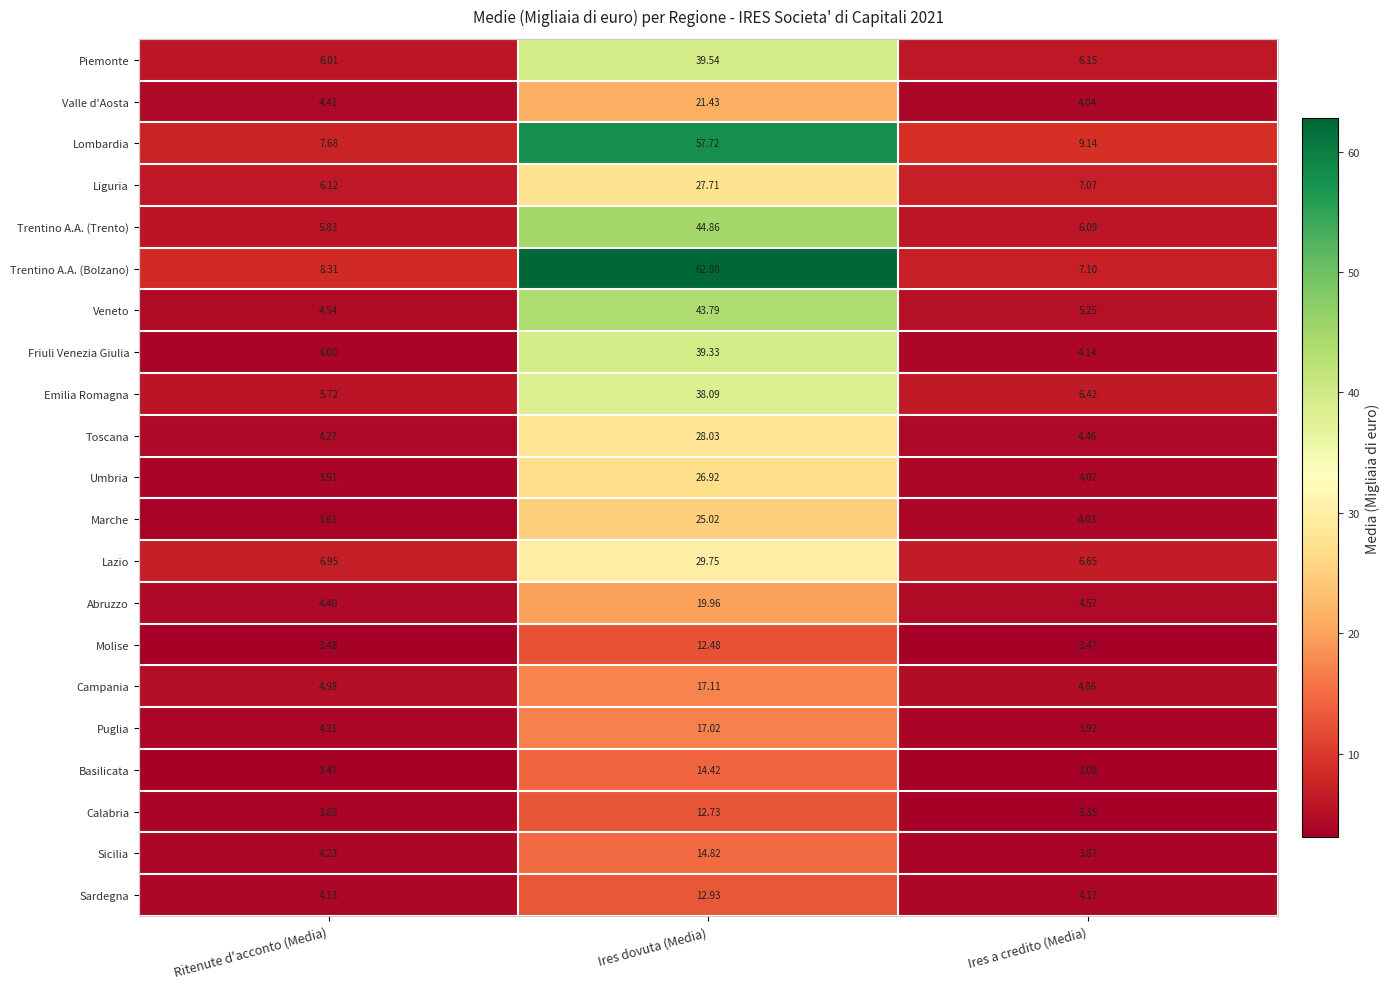

Rank the categories by Calabria value from lowest to highest.

Ires a credito (Media), Ritenute d'acconto (Media), Ires dovuta (Media)